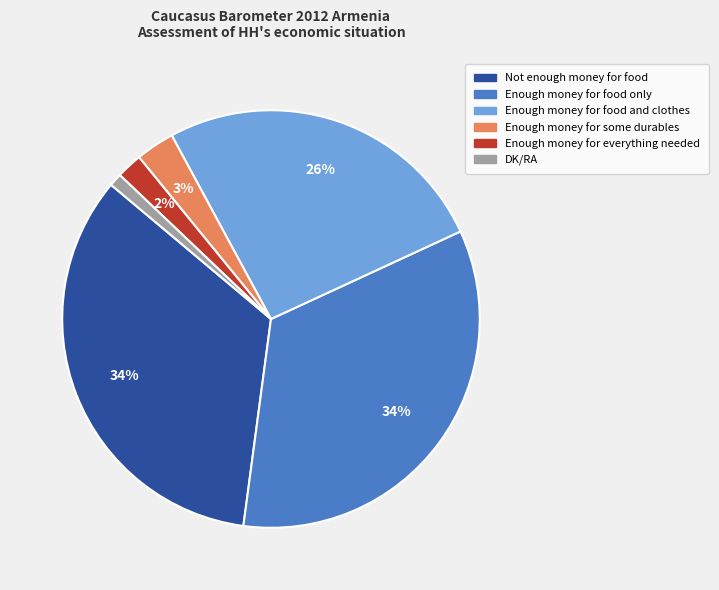

Which has a higher value, Enough money for food only or Enough money for everything needed?

Enough money for food only